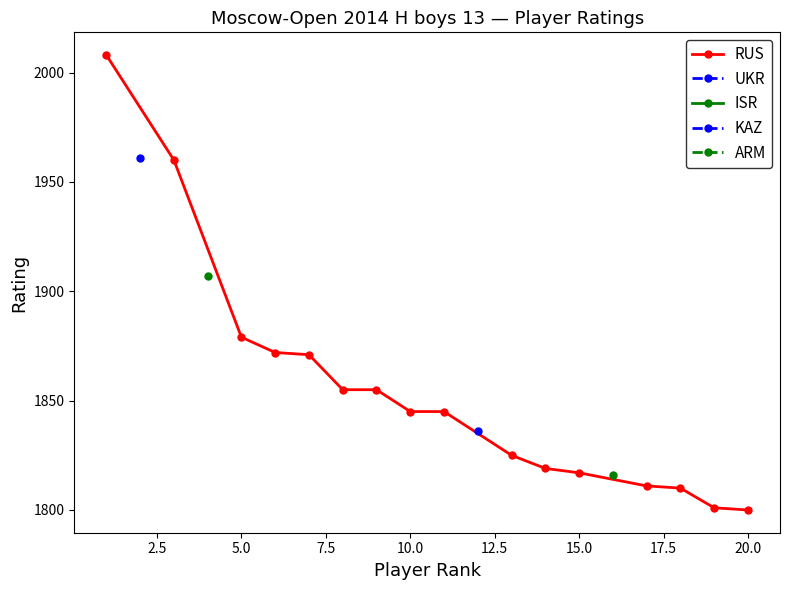

At which label is RUS closest to 1904?

5.0